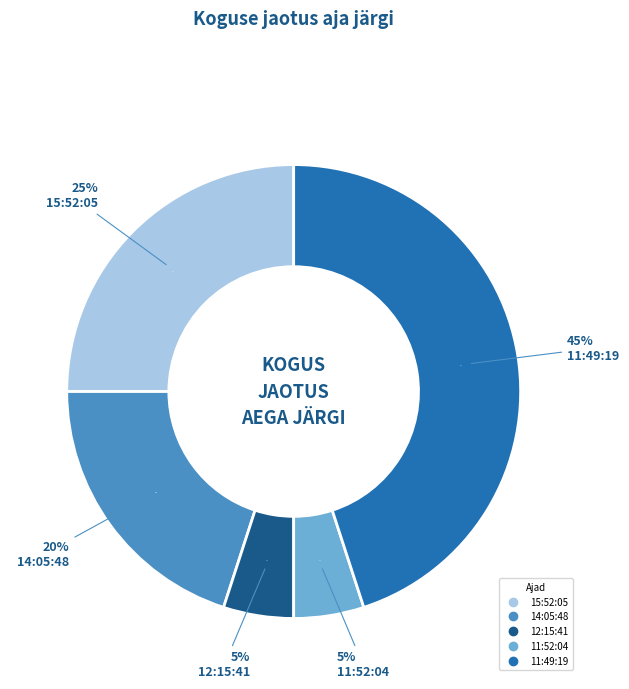

Does 12:15:41 account for over 50% of the chart?

No